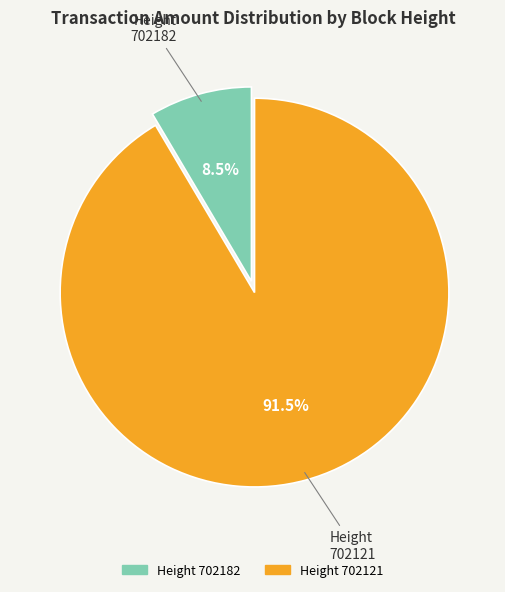

To the nearest percent, what is the average slice percentage?

50%